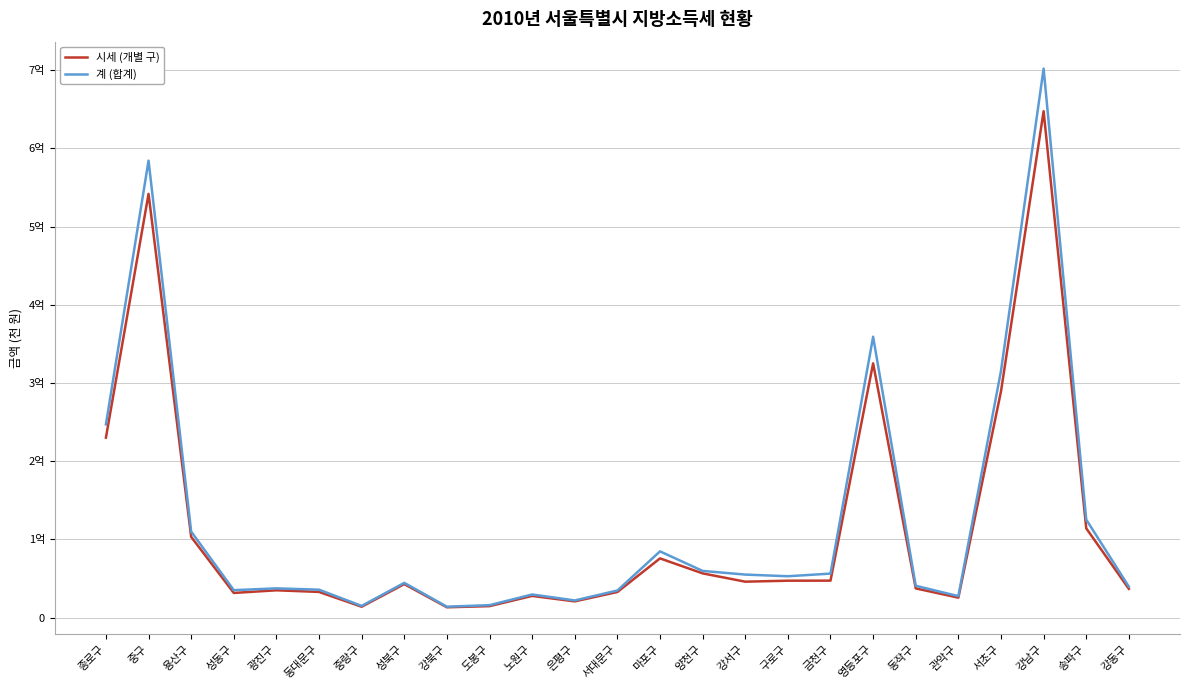

Where does the 계 (합계) series first go above 44470255?

종로구